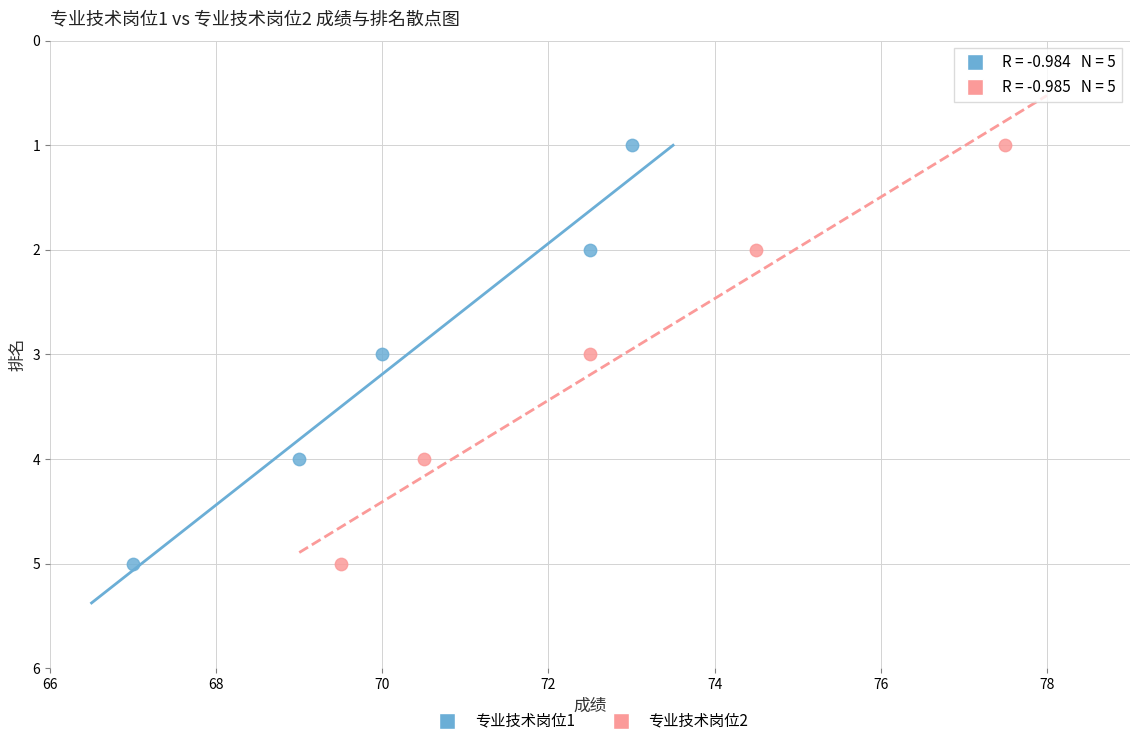

What are all the series names shown in the legend?

专业技术岗位1, 专业技术岗位2